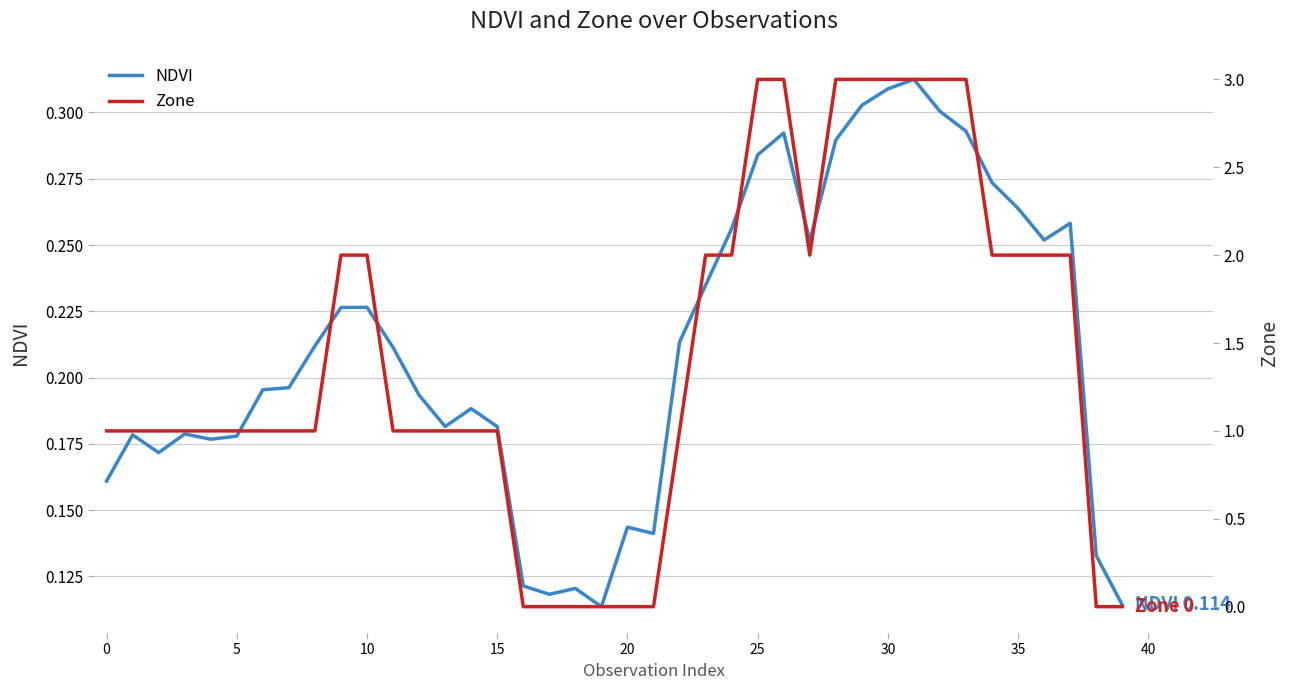

How many data points in Zone are above 1?

17